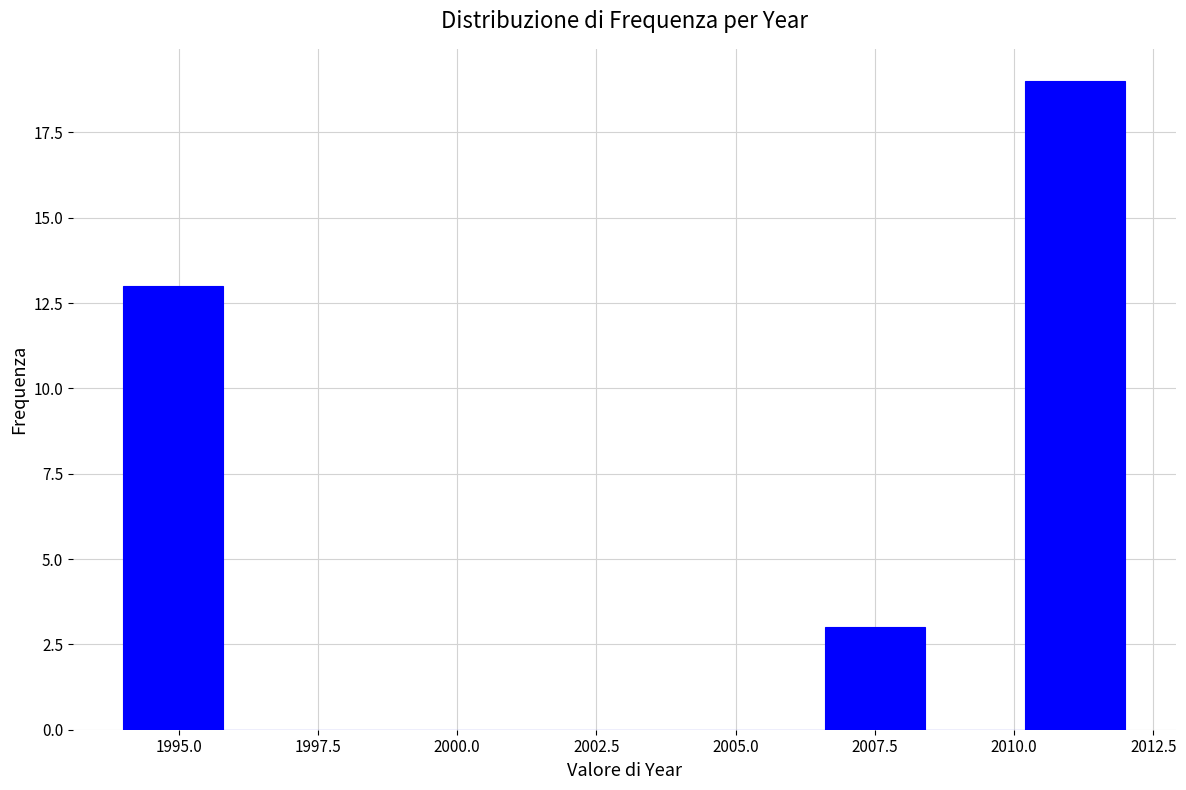

Read against the x-axis, roughly where is the centre of the tallest bar?

2011.0